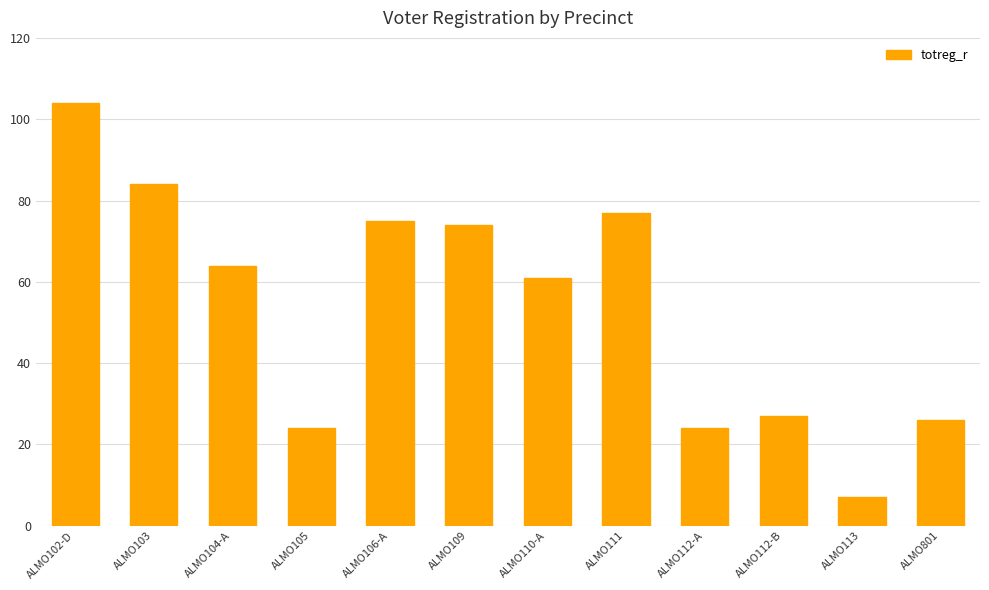

True or false: the data shows 30 at ALMO111.

False